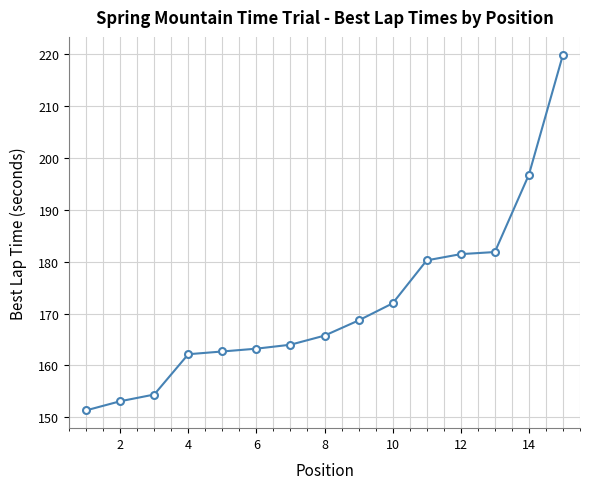

What is the minimum value shown in the chart?

151.3